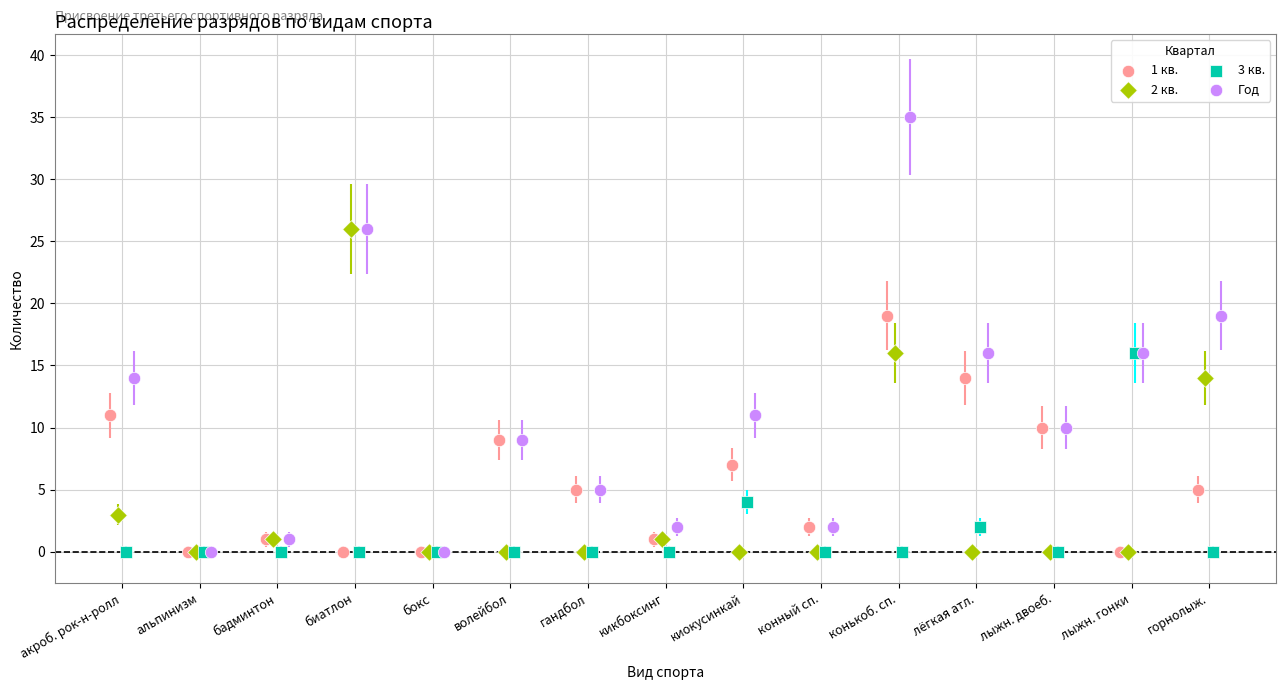

Which series has the widest spread of Y values?

Год